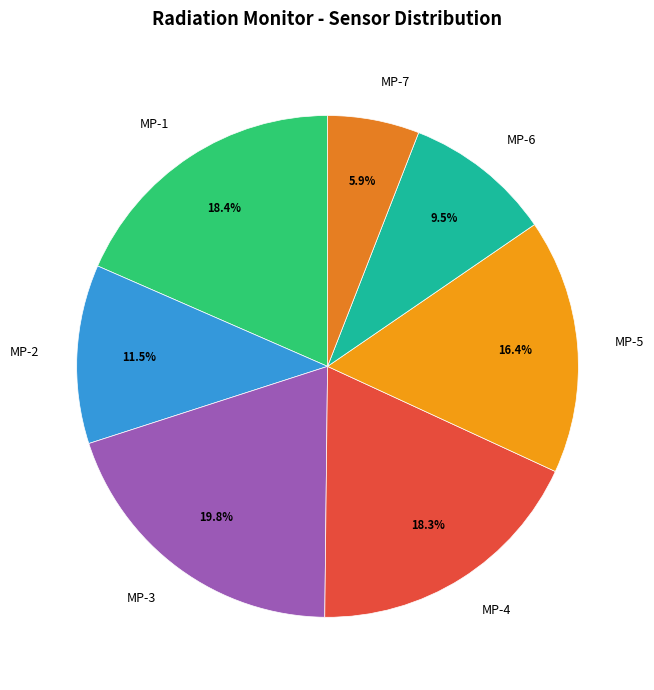

What is the smallest slice in the pie chart?

MP-7